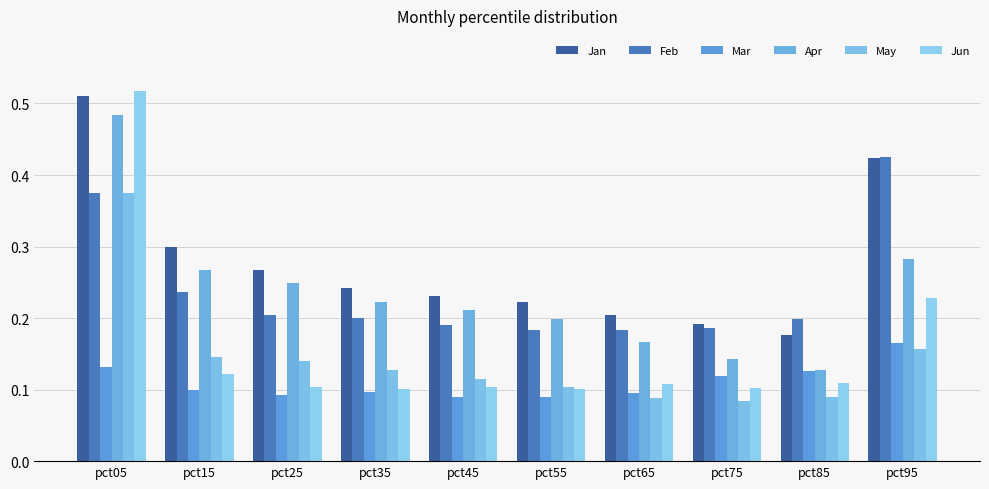

What is the approximate value of May at pct75?

0.1